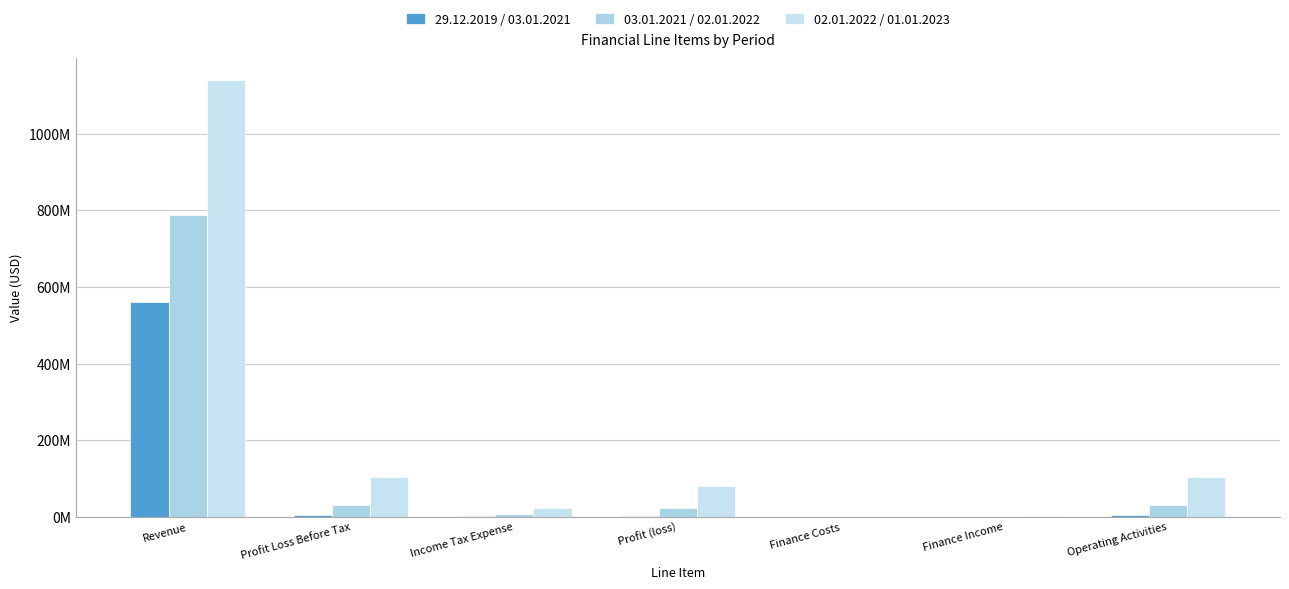

Is the value of 29.12.2019 / 03.01.2021 at Revenue greater than the value of 03.01.2021 / 02.01.2022 at Operating Activities?

Yes